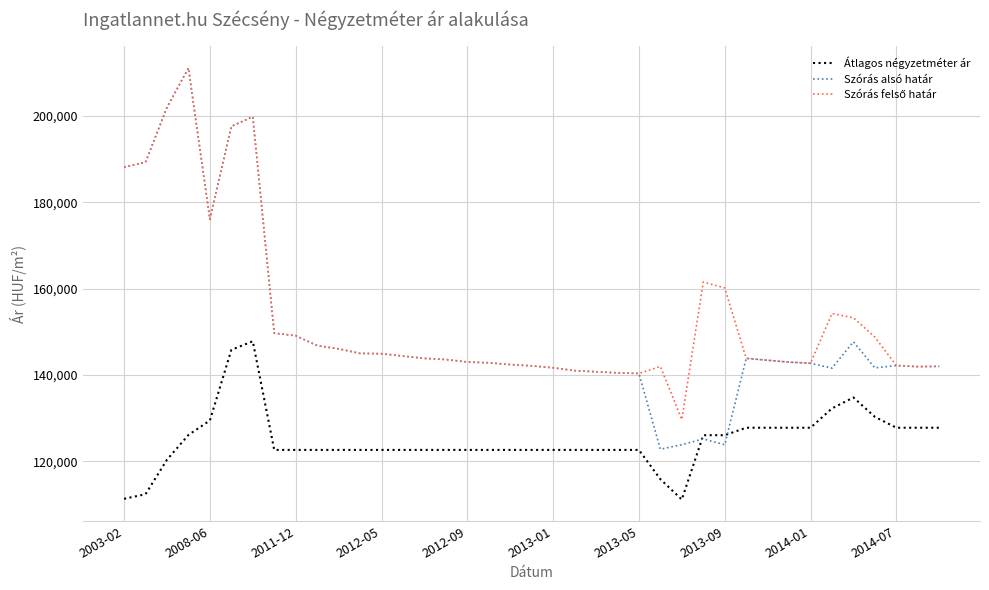

Which series has the largest range (max minus min)?

Szórás alsó határ